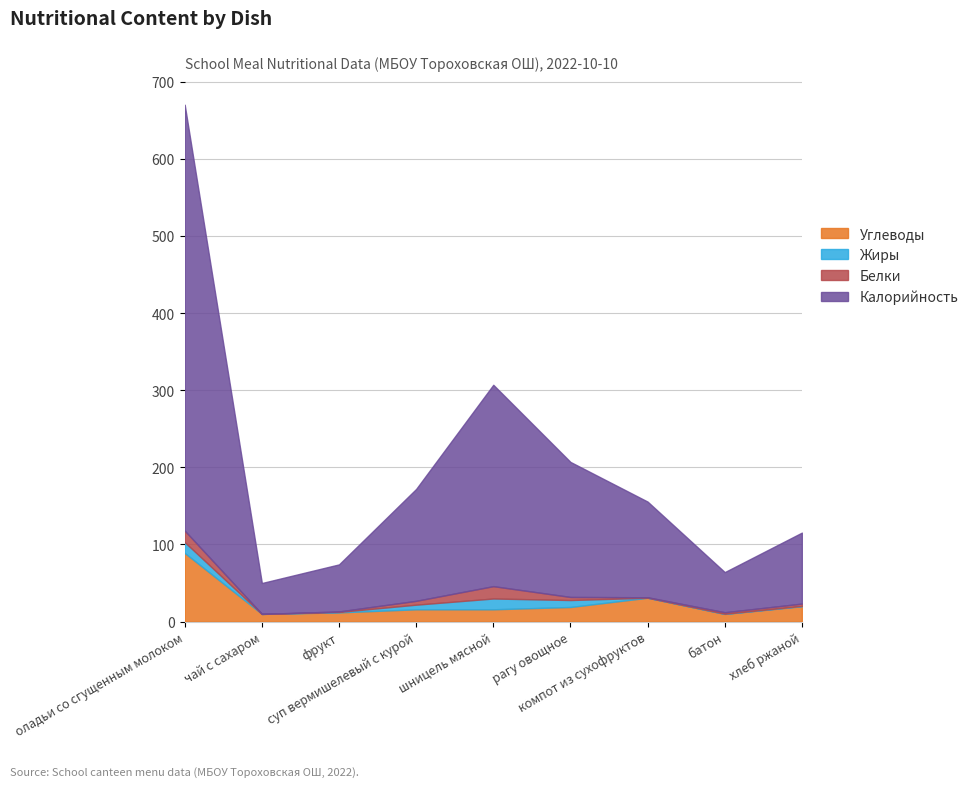

List the labels in order of Калорийность value, largest first.

оладьи со сгущенным молоком, шницель мясной, рагу овощное, суп вермишелевый с курой, компот из сухофруктов, хлеб ржаной, фрукт, батон, чай с сахаром